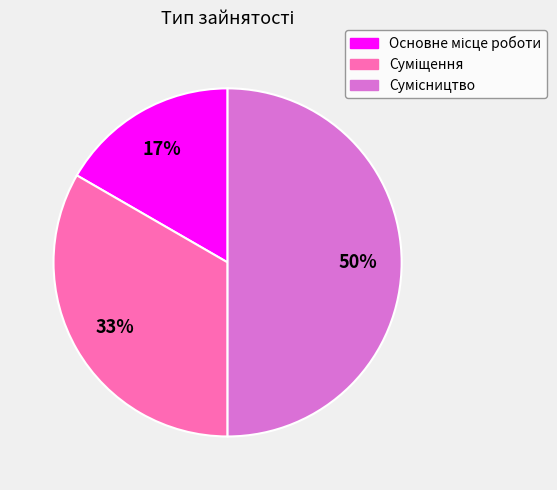

To the nearest percent, what is the average slice percentage?

33%